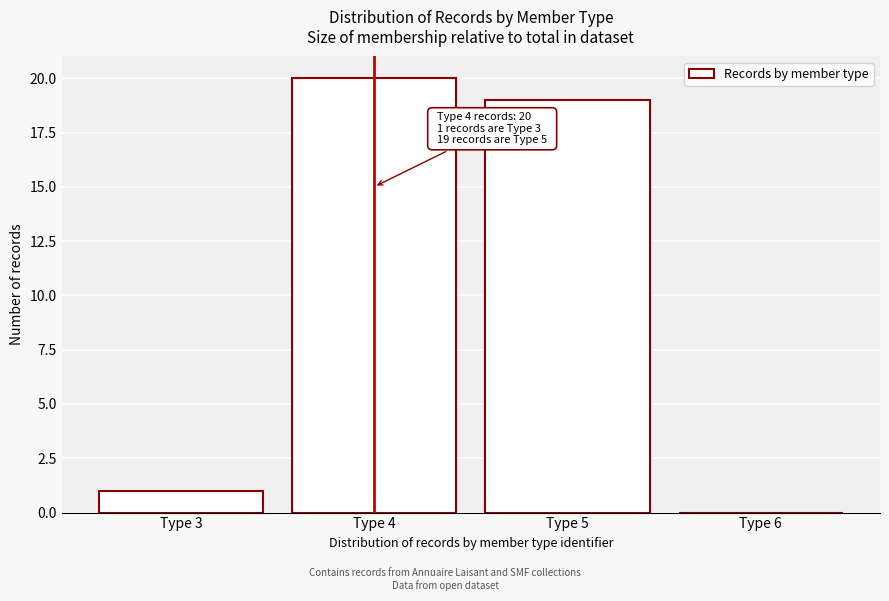

Reading right to left, transcribe all the data shown in this chart.

Type 6=0	Type 5=19	Type 4=20	Type 3=1